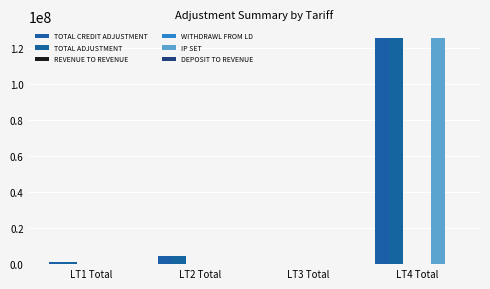

Which series has the largest total across all categories?

TOTAL CREDIT ADJUSTMENT